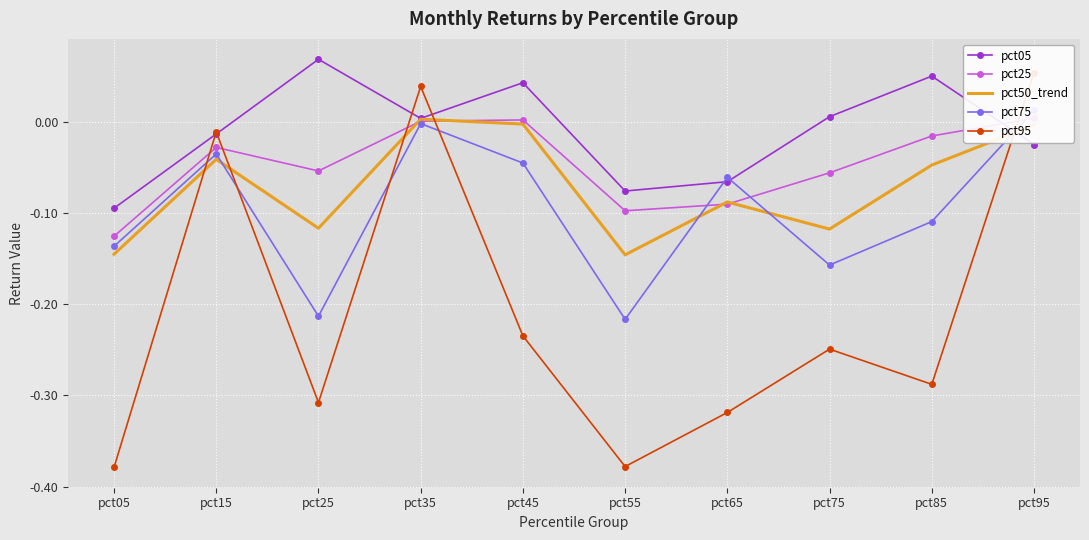

What is the sum of the pct95 values at pct85 and pct15?

-0.3